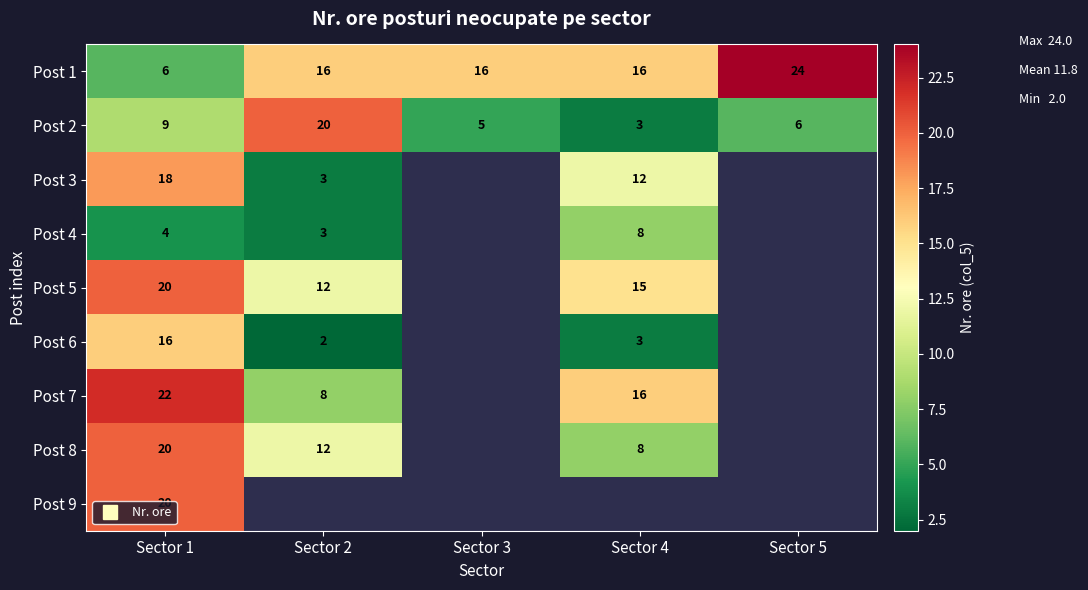

How many data points does each series have?

5